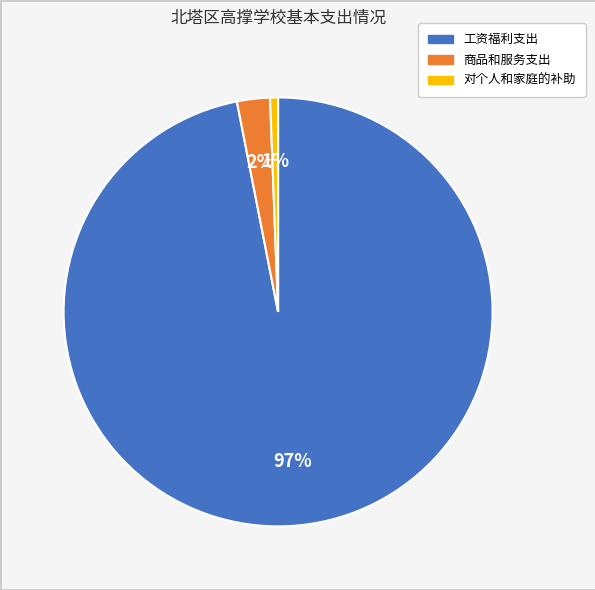

To the nearest percent, what is the difference between the 工资福利支出 and 对个人和家庭的补助 slice percentages?

96%